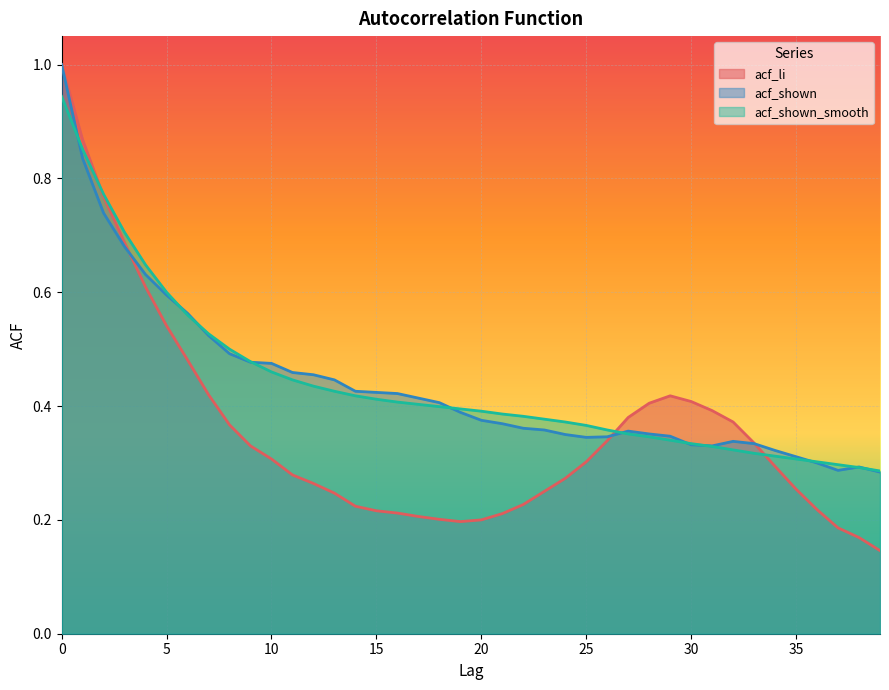

How many intersections are there between acf_shown_smooth and acf_shown?

11